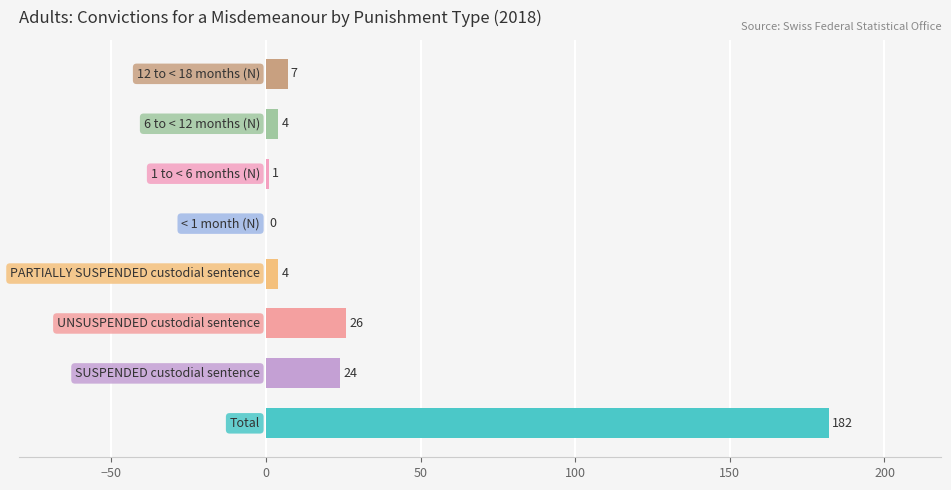

What is the sum of all values?

248